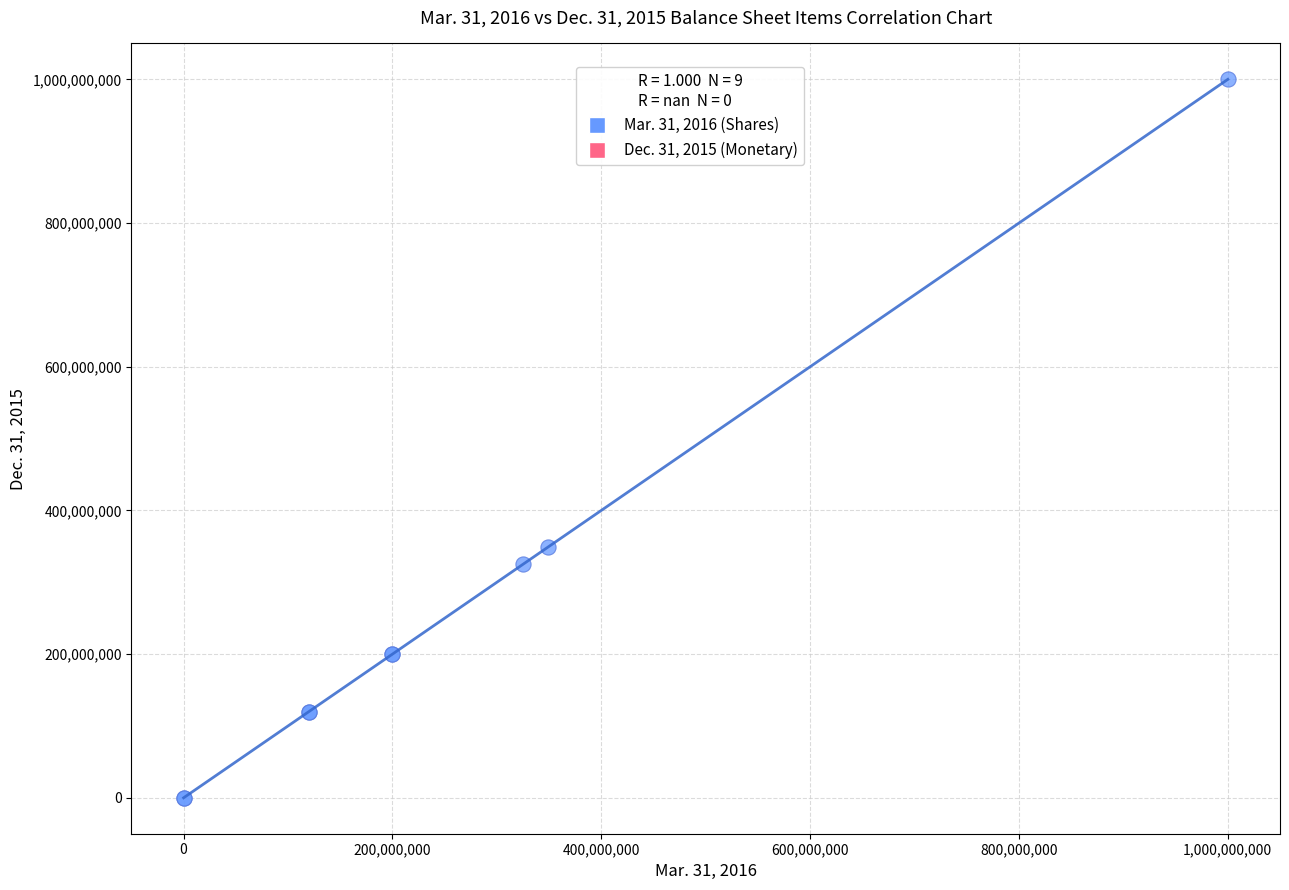

What Y value in the scatter plot is closest to 500009838?

349084000